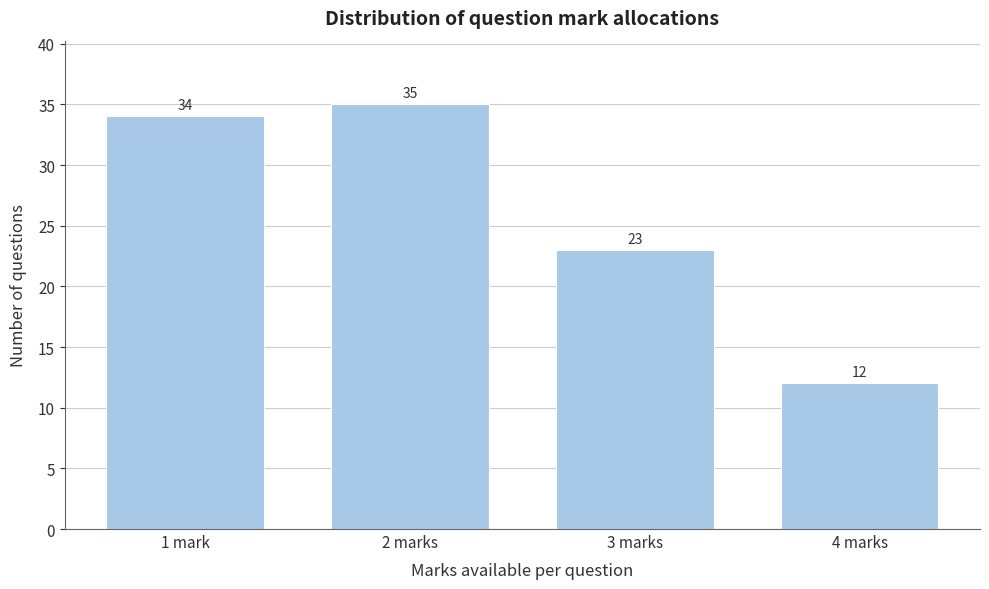

Reading left to right, transcribe all the data shown in this chart.

1 mark=34	2 marks=35	3 marks=23	4 marks=12